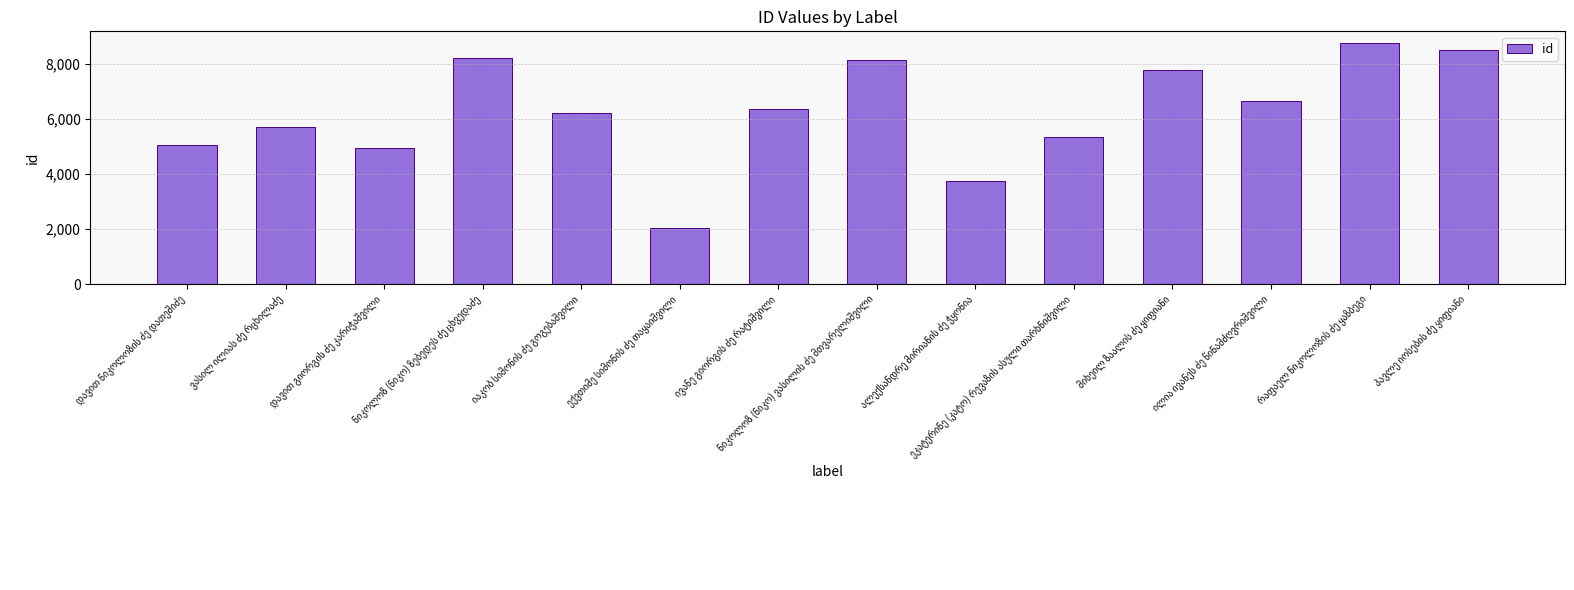

What is the difference between the maximum and minimum values?

6694